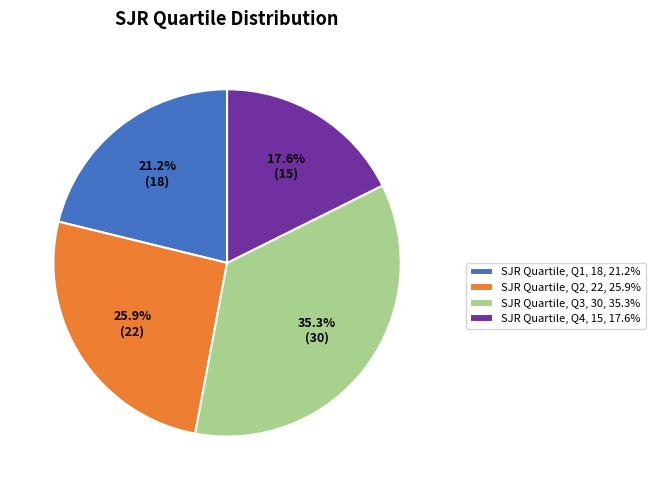

What portion of the pie excludes SJR Quartile, Q2, 22, 25.9%?

74.1%